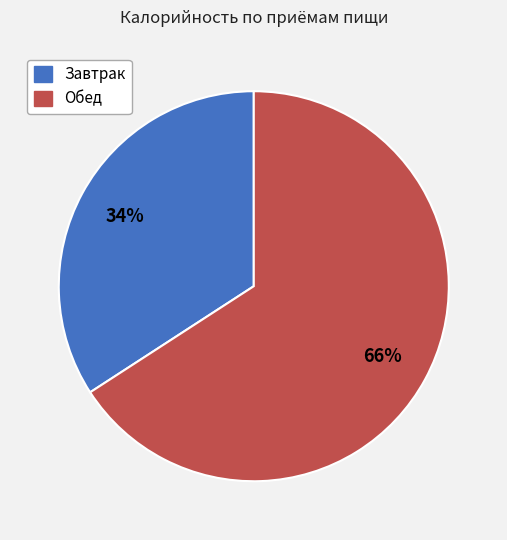

What is the majority slice?

Обед